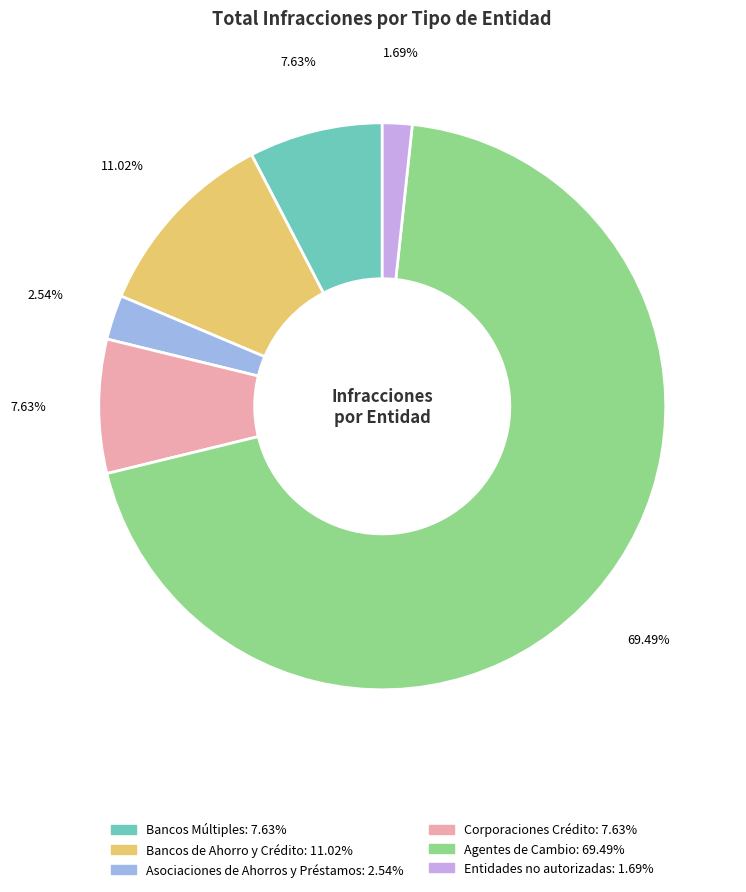

Is there any slice that represents more than half of the pie?

Yes